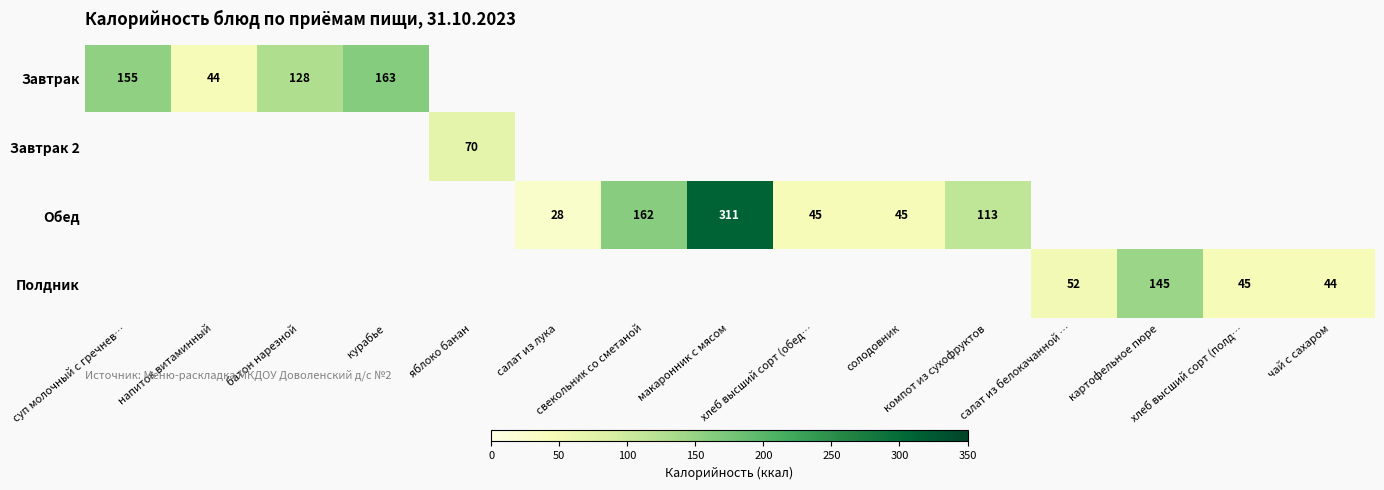

How many positive values does the Завтрак series have?

4